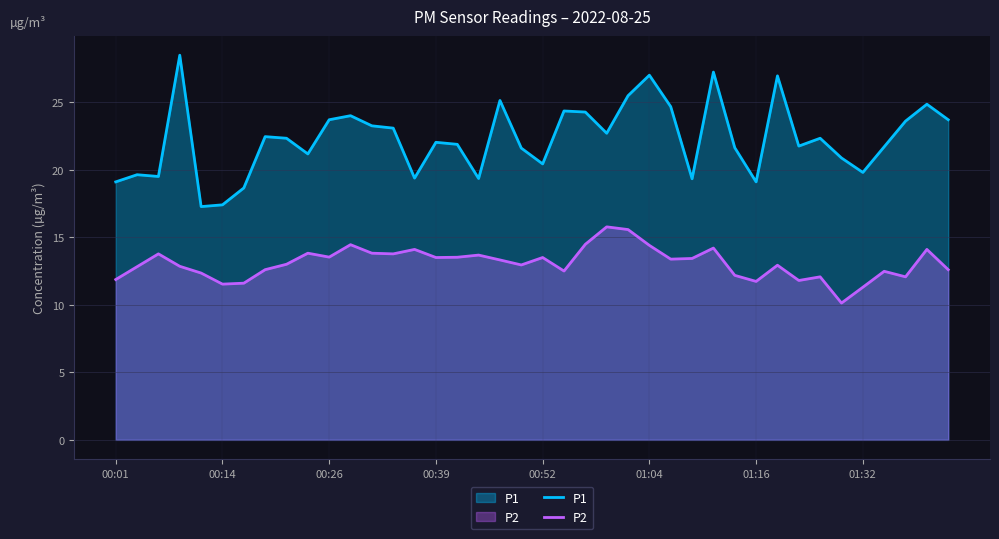

What is the total value across all series at 01:04?

41.4